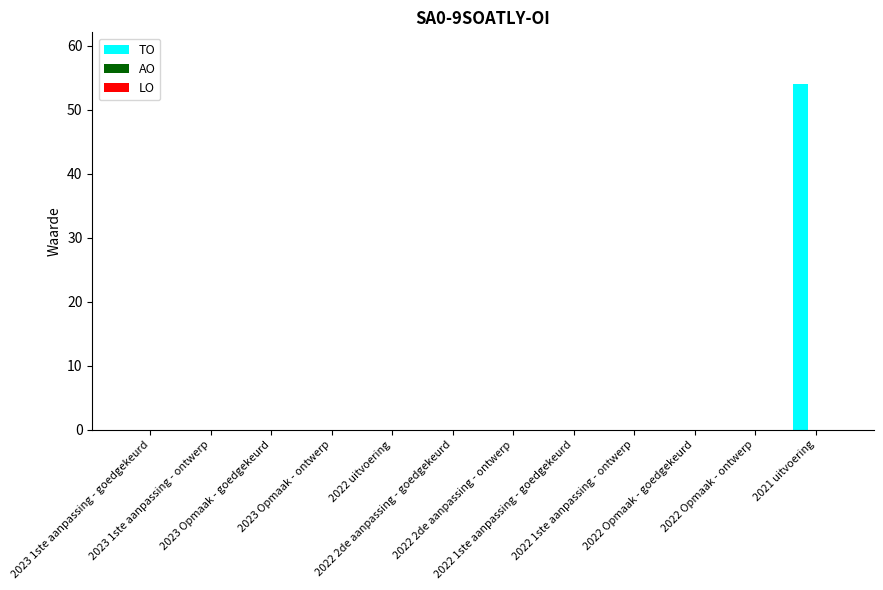

What is the maximum value shown in the chart?

54